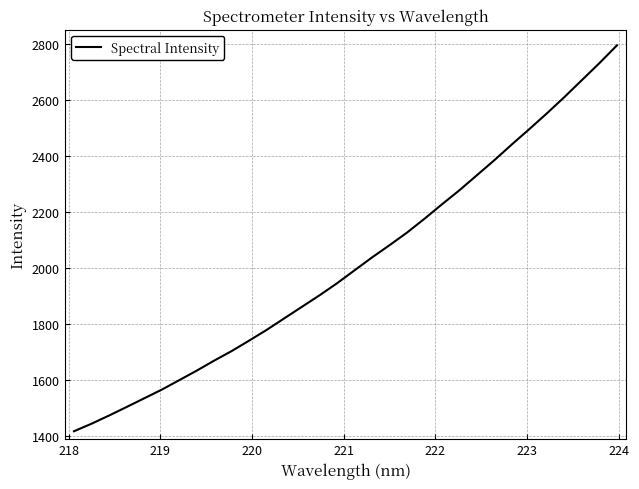

What is the minimum value shown in the chart?

1417.3